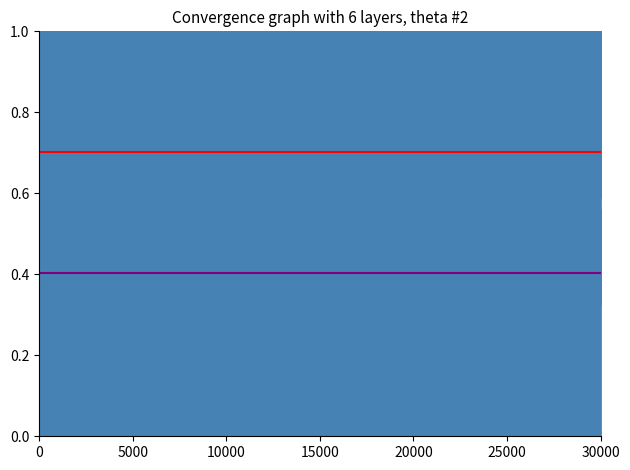

Which series has the largest total across all categories?

P1 mean